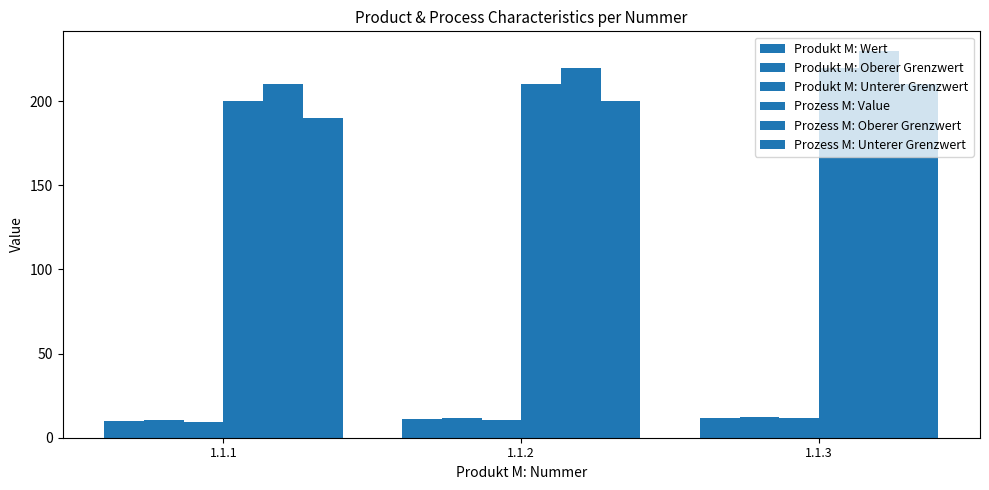

How many values in the Prozess M: Value series are below 210?

1